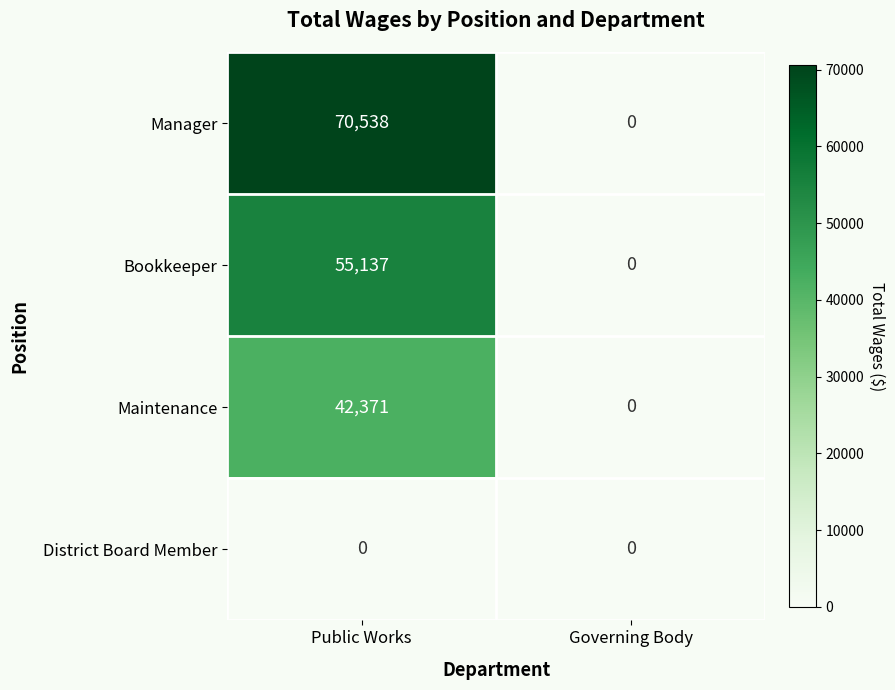

What is the sum of the Bookkeeper values at Public Works and Governing Body?

55137